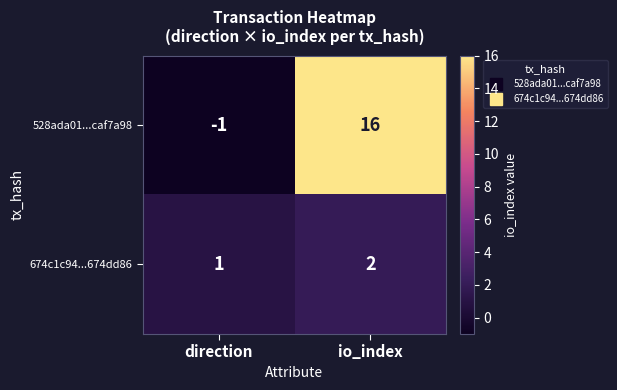

List the series in order of their overall mean, highest first.

528ada01...caf7a98, 674c1c94...674dd86